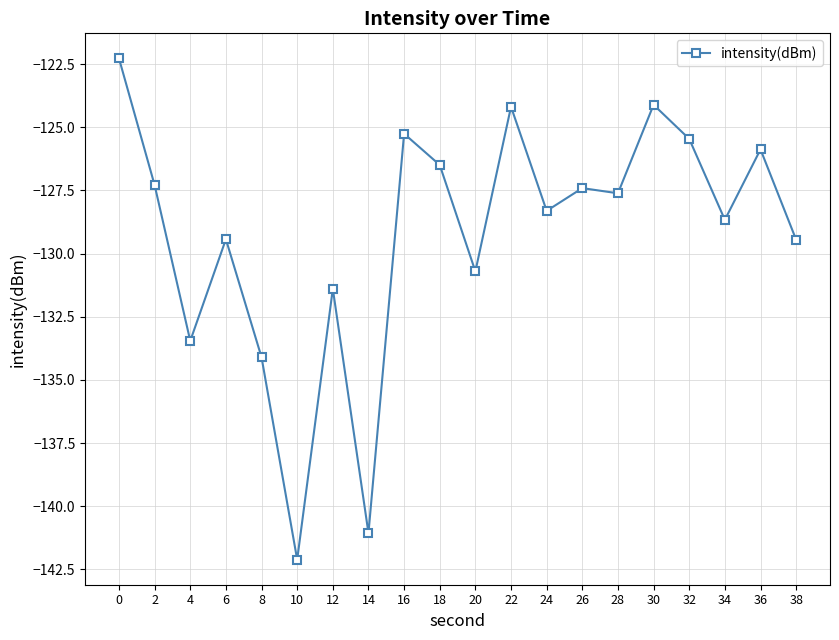

How many data points are above -127?

7